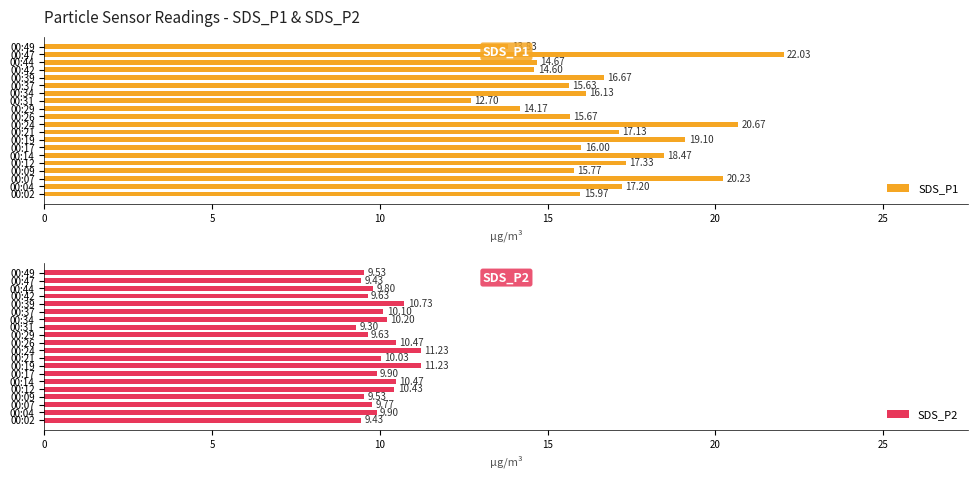

What is the average value of the SDS_P1 series?

16.7